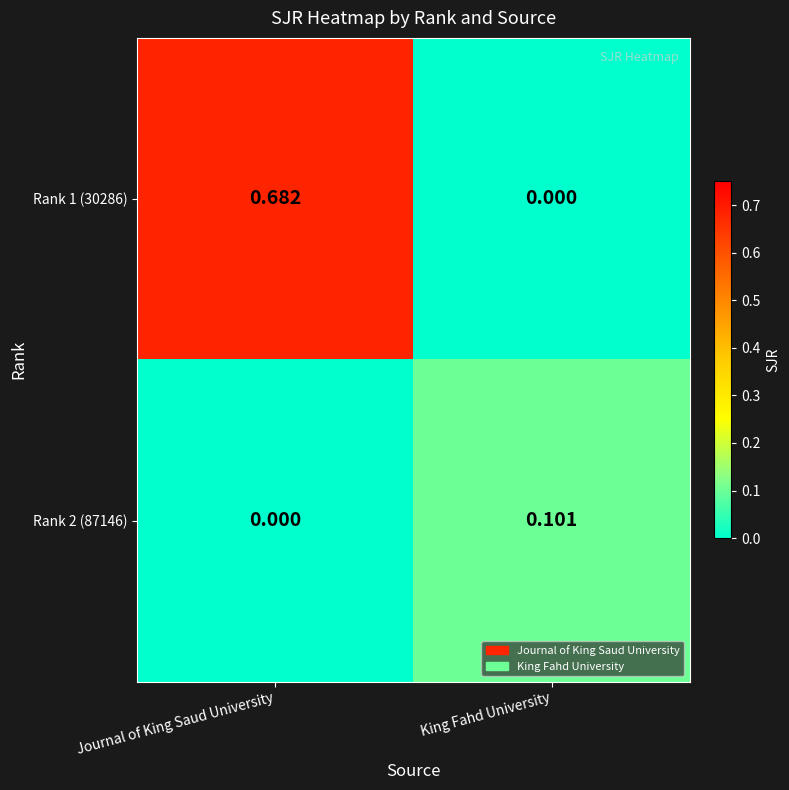

Which label corresponds to the largest value in the chart?

Journal of King Saud University